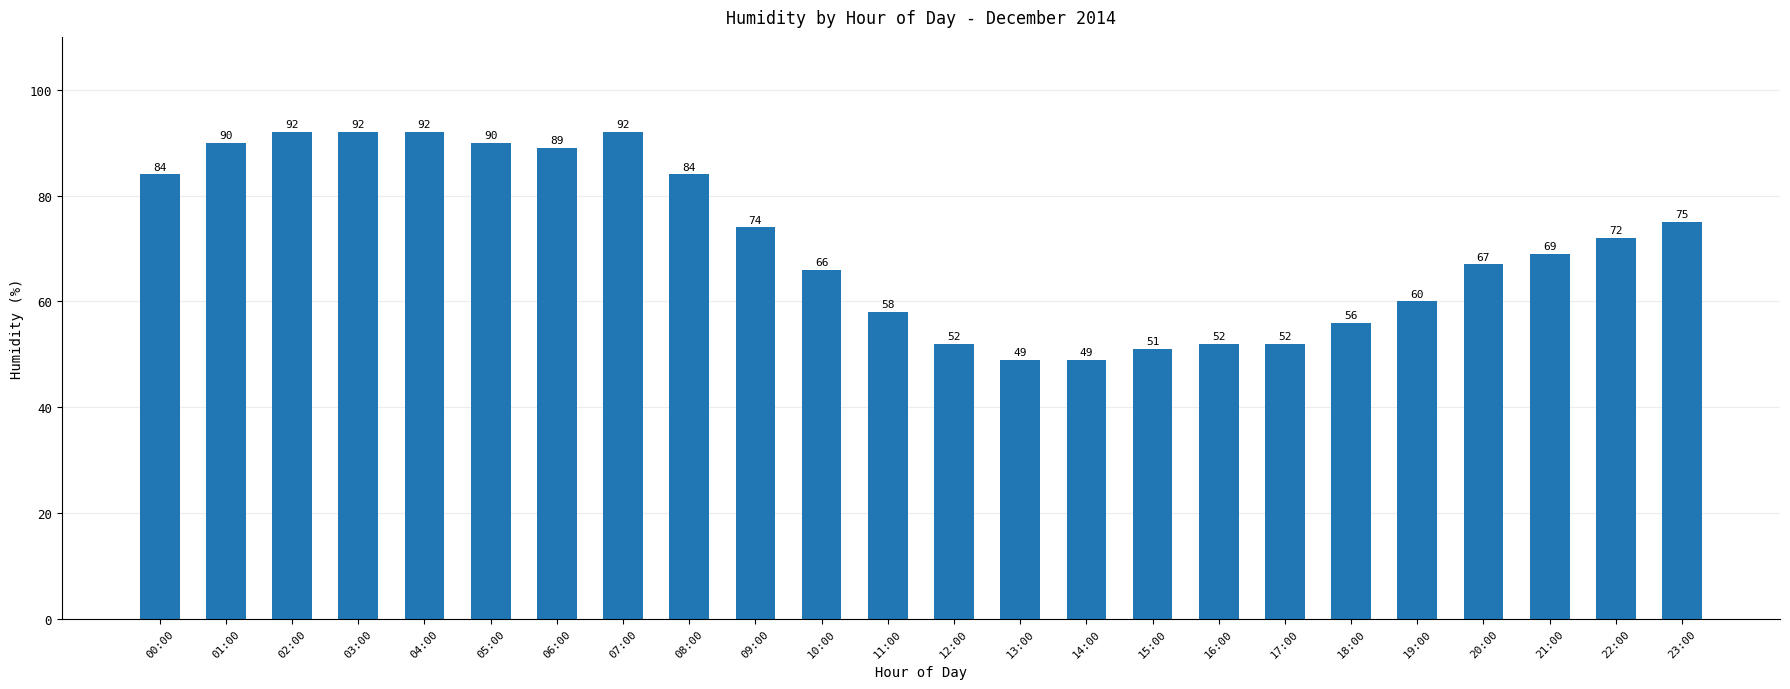

What is the smallest value displayed?

49